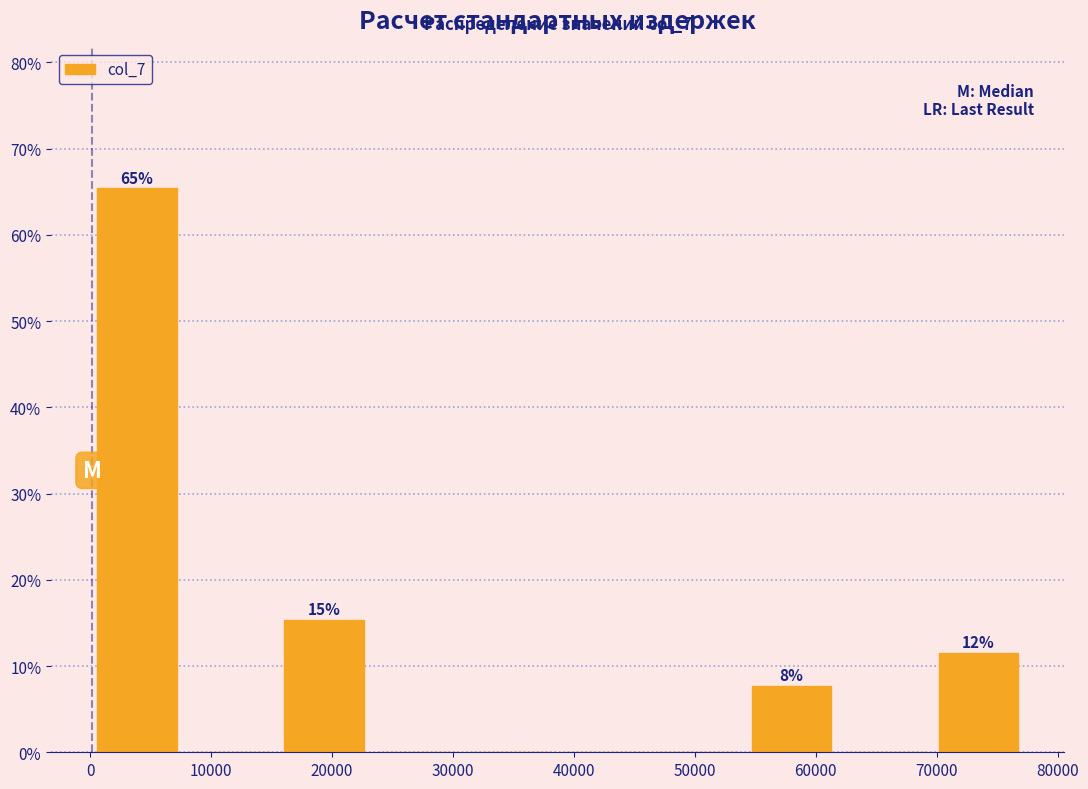

Over which range of the x-axis is the bar tallest?

0 to 8000